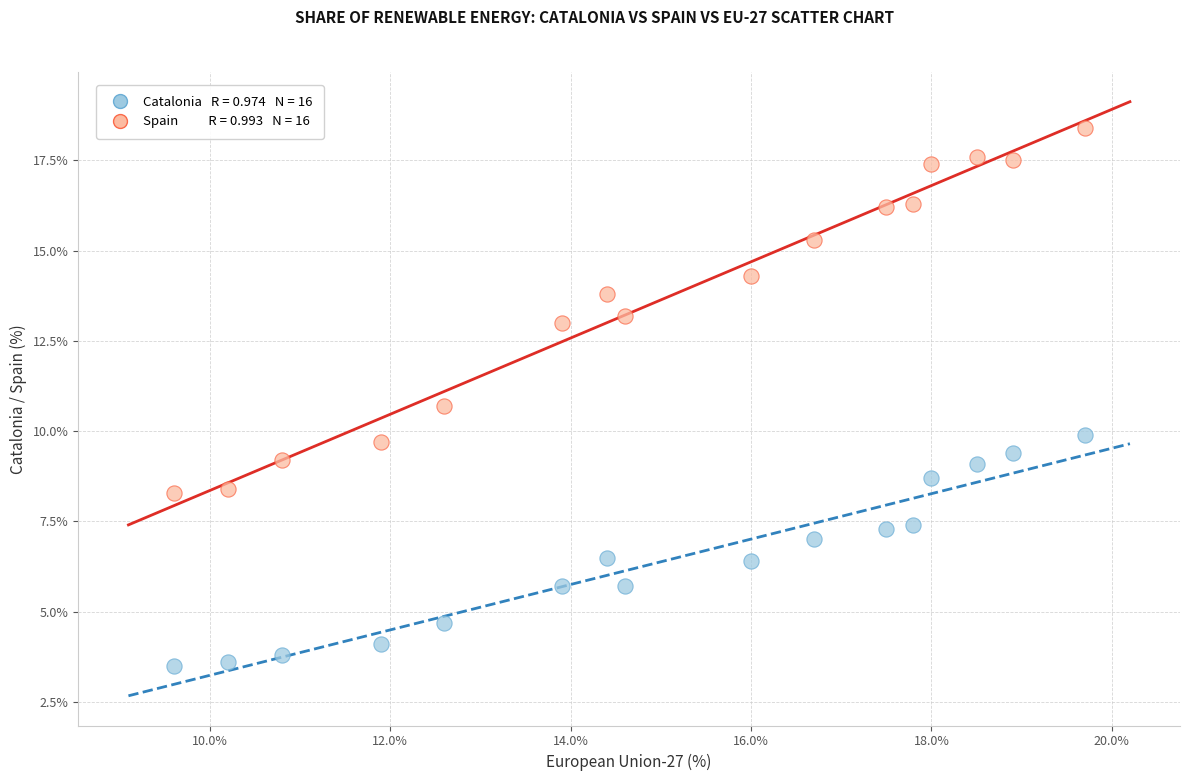

Across all data points, what is the range of Y values (max minus min)?

14.9